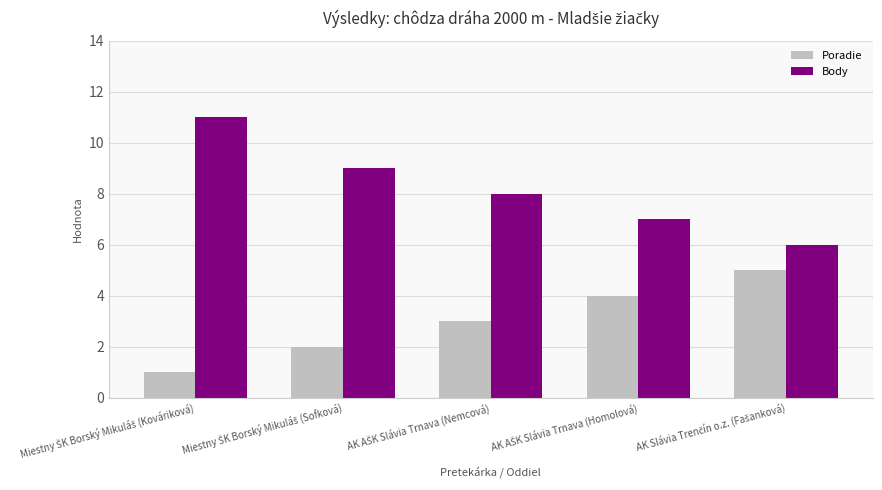

Which series has the largest total across all categories?

Body